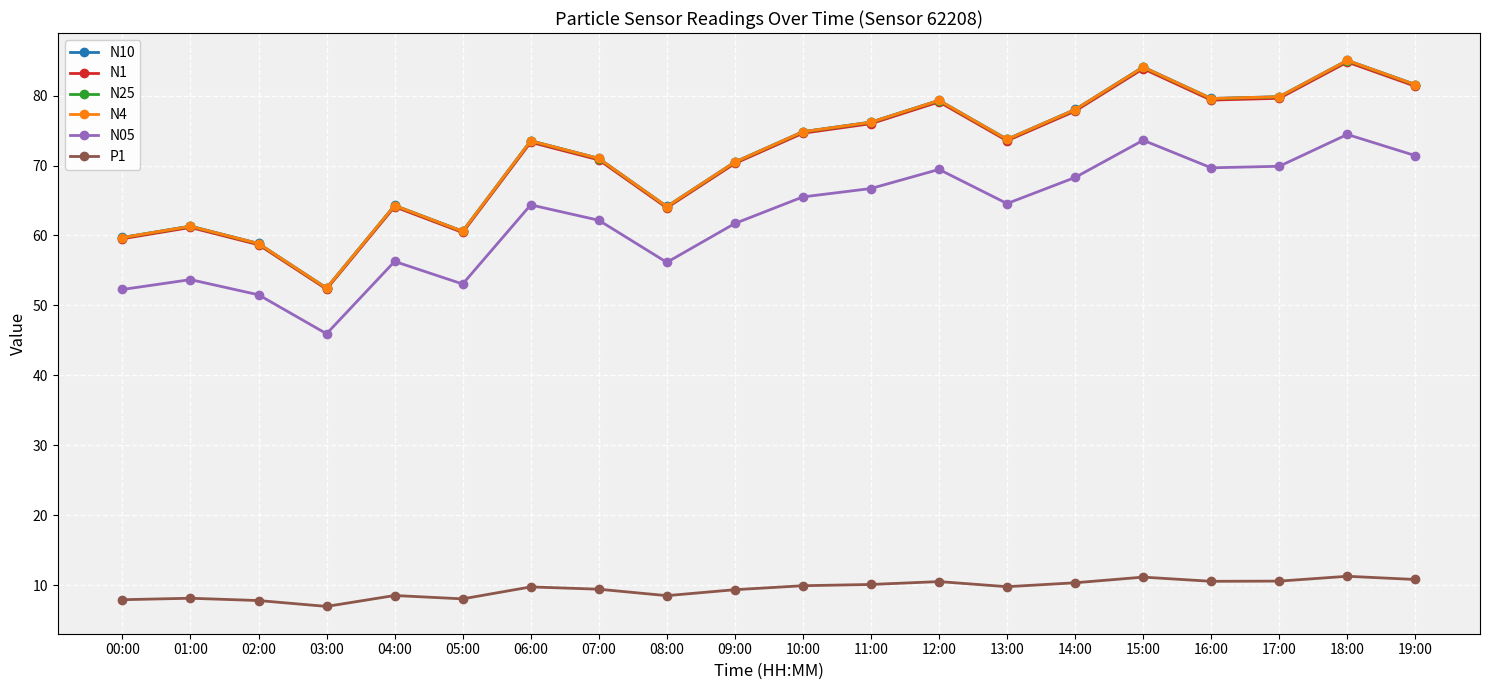

What is the minimum value shown in the chart?

7.0